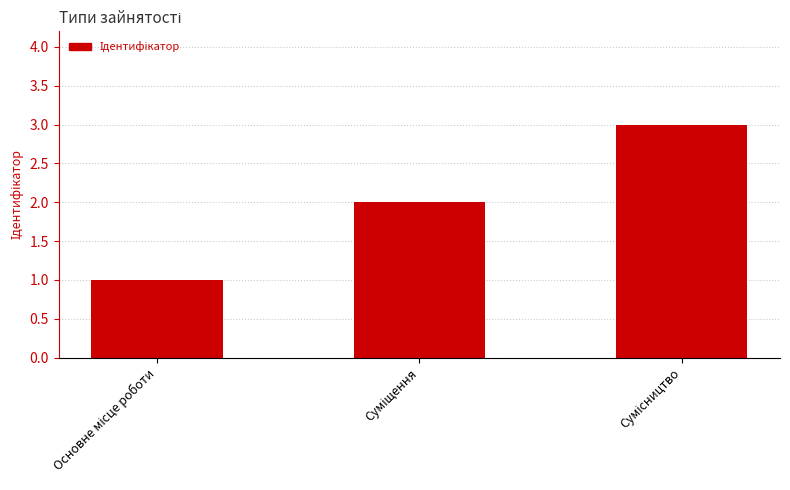

How many values are between 1 and 3?

3